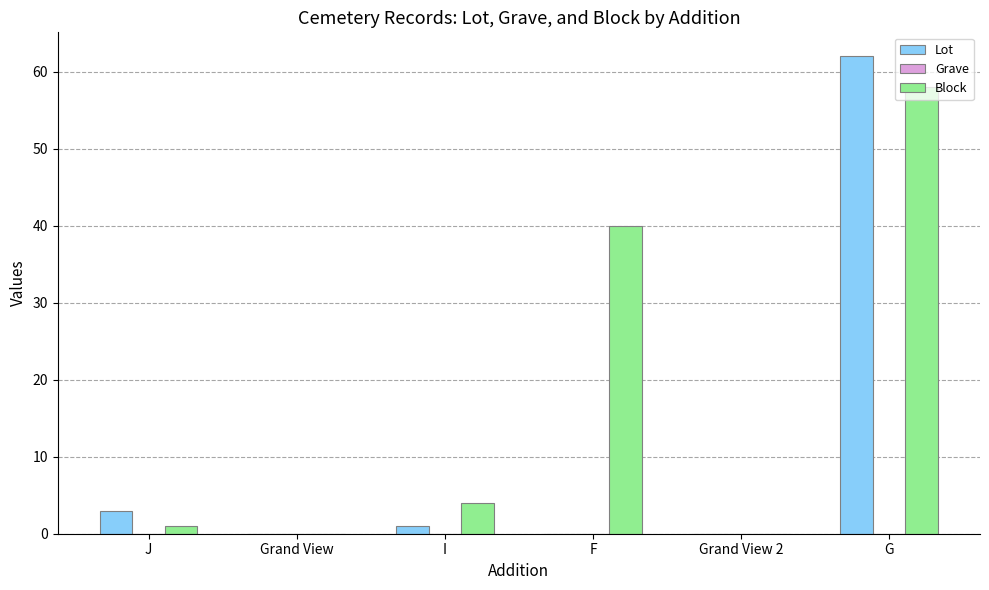

Where is Block nearest to the value 29?

F